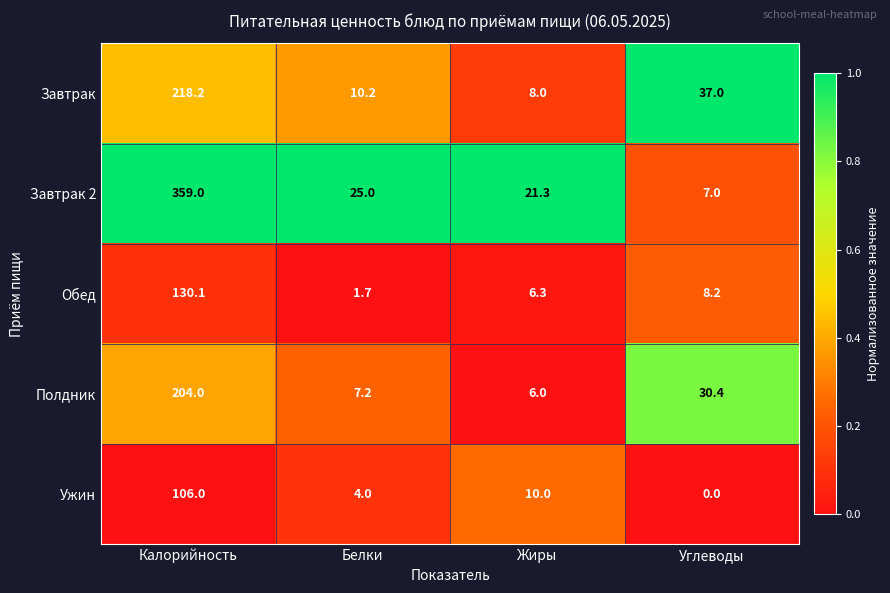

What is the highest value of the Полдник series?

204.0